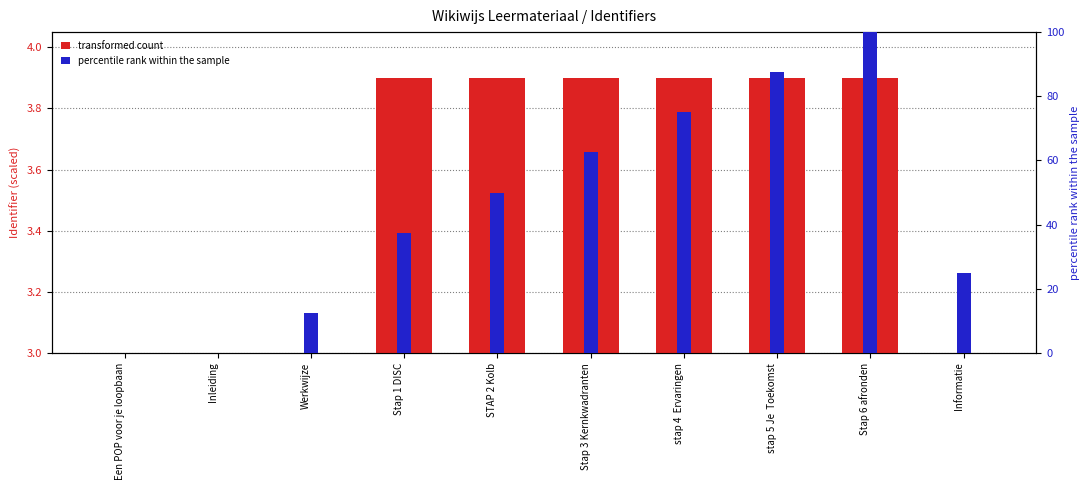

Read the percentile rank within the sample value at stap 4  Ervaringen.

75.0